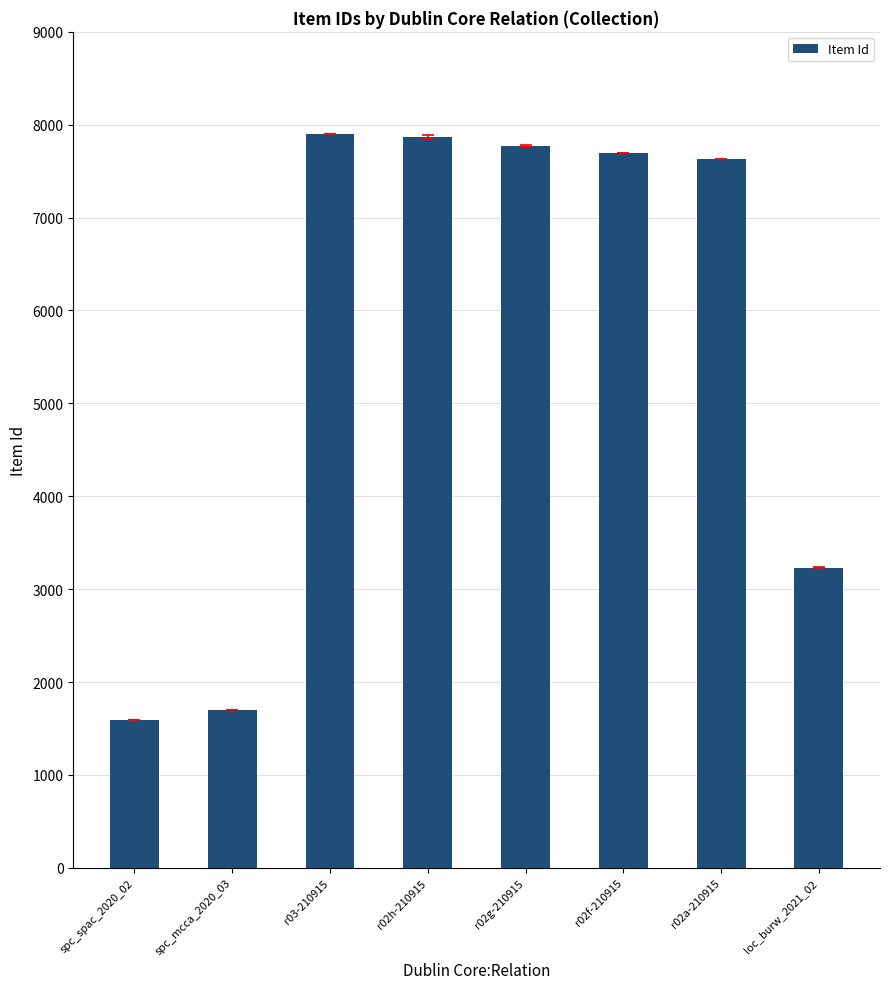

What is the difference between the maximum and second lowest values?

6195.0